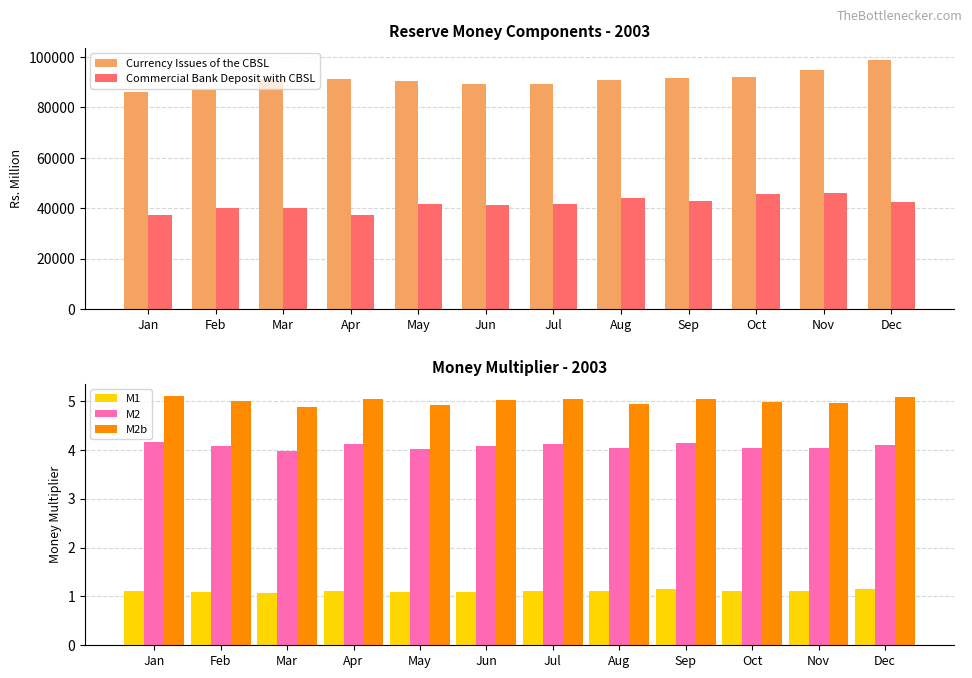

Is it true that Commercial Bank Deposit with CBSL equals 42642.0 at Dec?

True